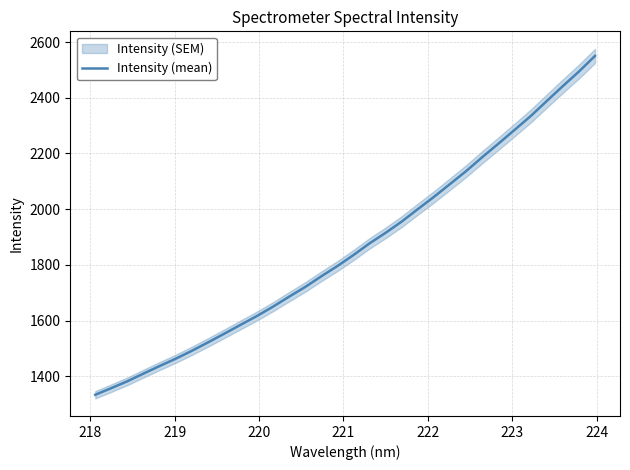

What is the greatest value displayed?

2550.4